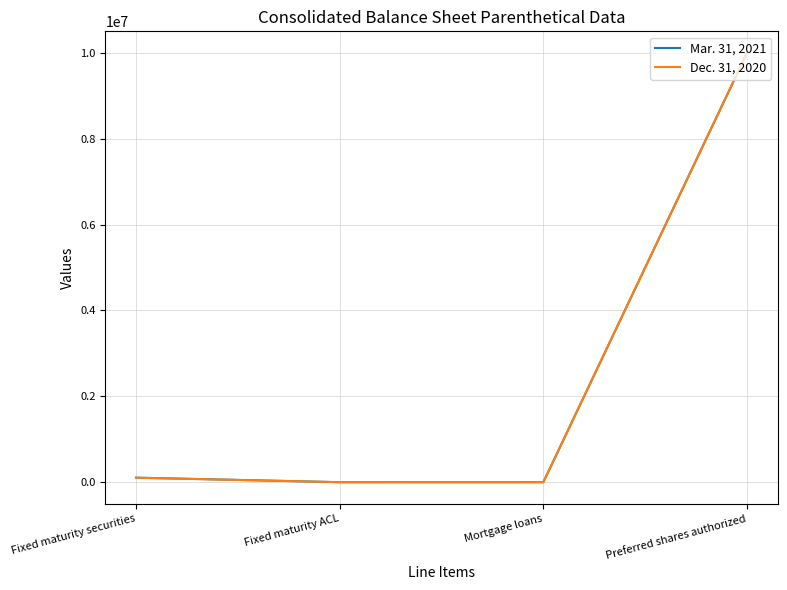

At which label is Mar. 31, 2021 closest to 5000007?

Fixed maturity securities